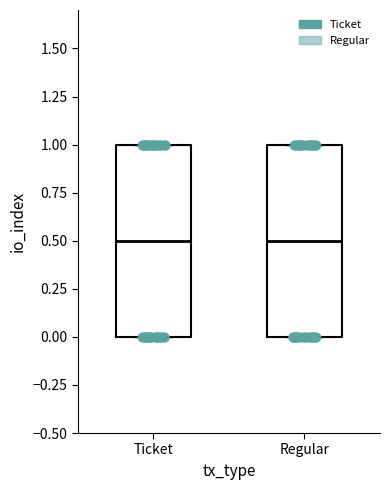

Where is the upper edge of the box for Regular on the y-axis? The values are not printed on the chart, so give them approximately, as read against the axis.

1.0